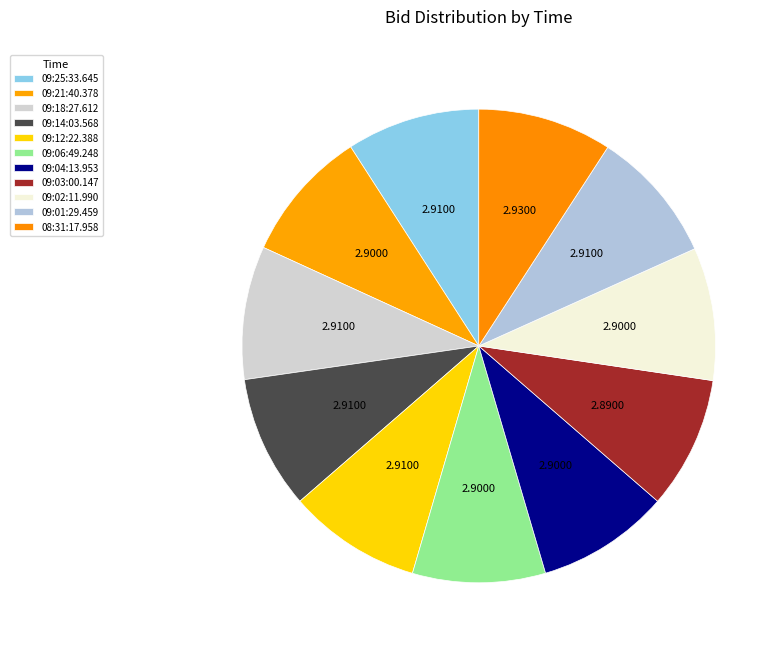

Is it true that 08:31:17.958 is 9% of the pie?

True